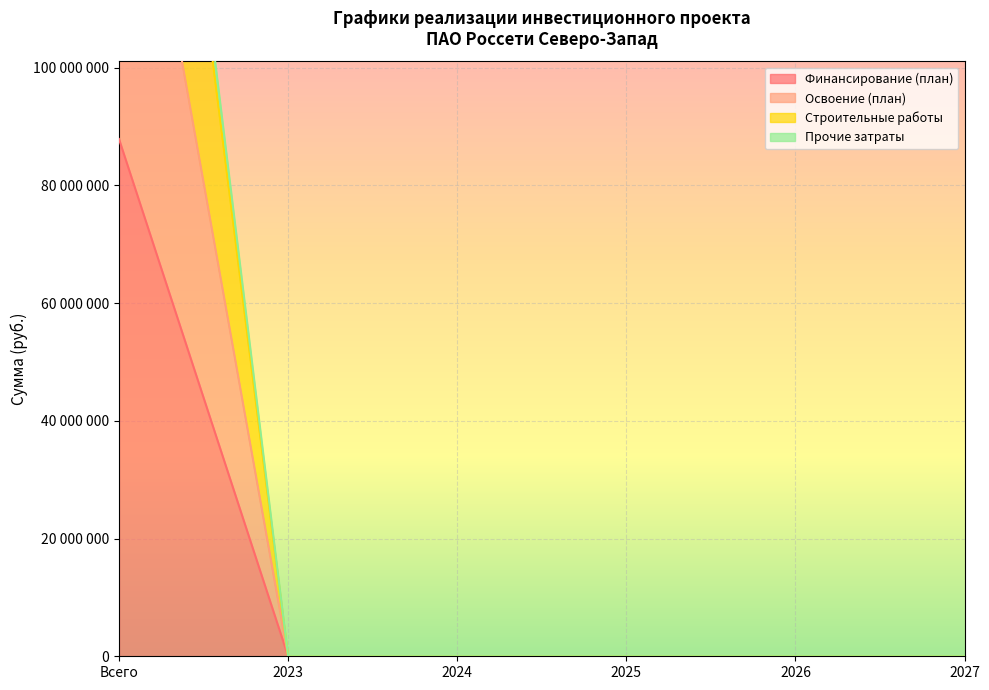

What is the value of the Прочие затраты point at the 1st from the left?

226732387